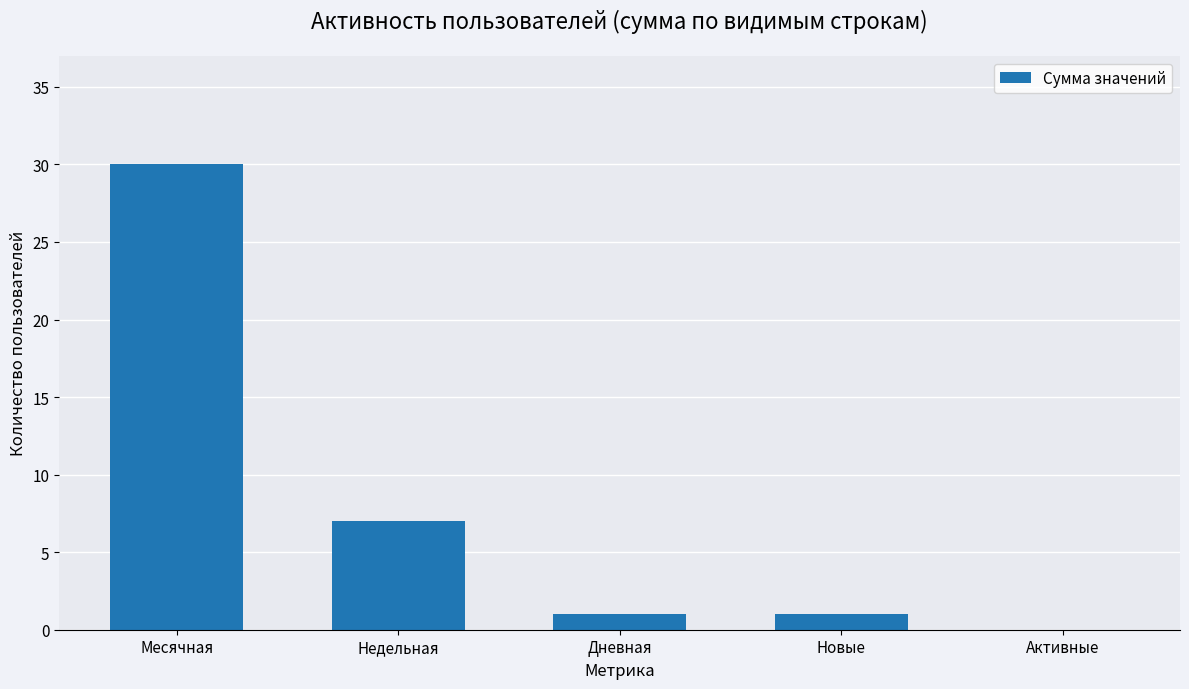

What value does the data have at Недельная?

7